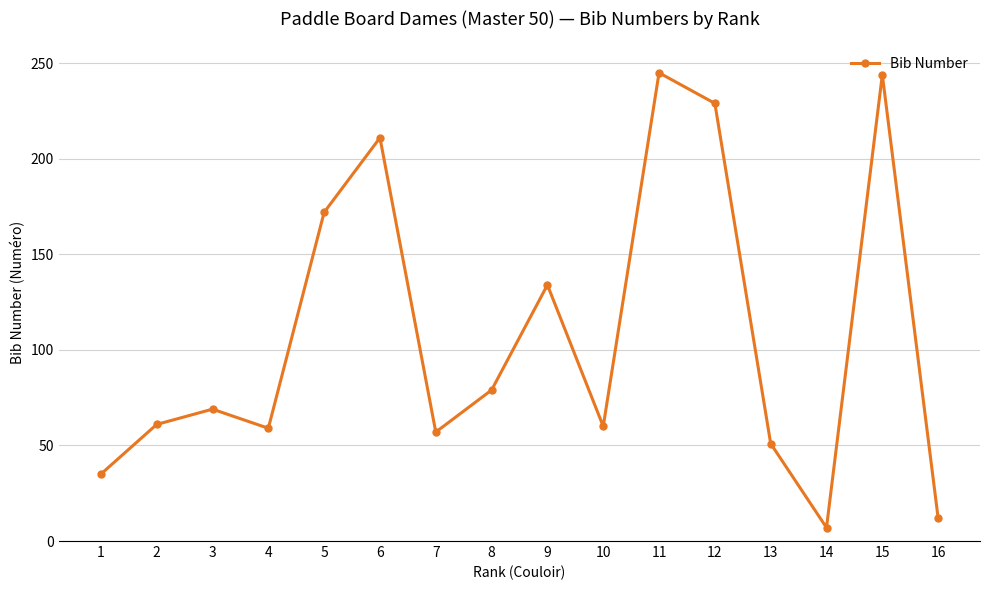

True or false: the data has more than 1 interior local peaks.

True